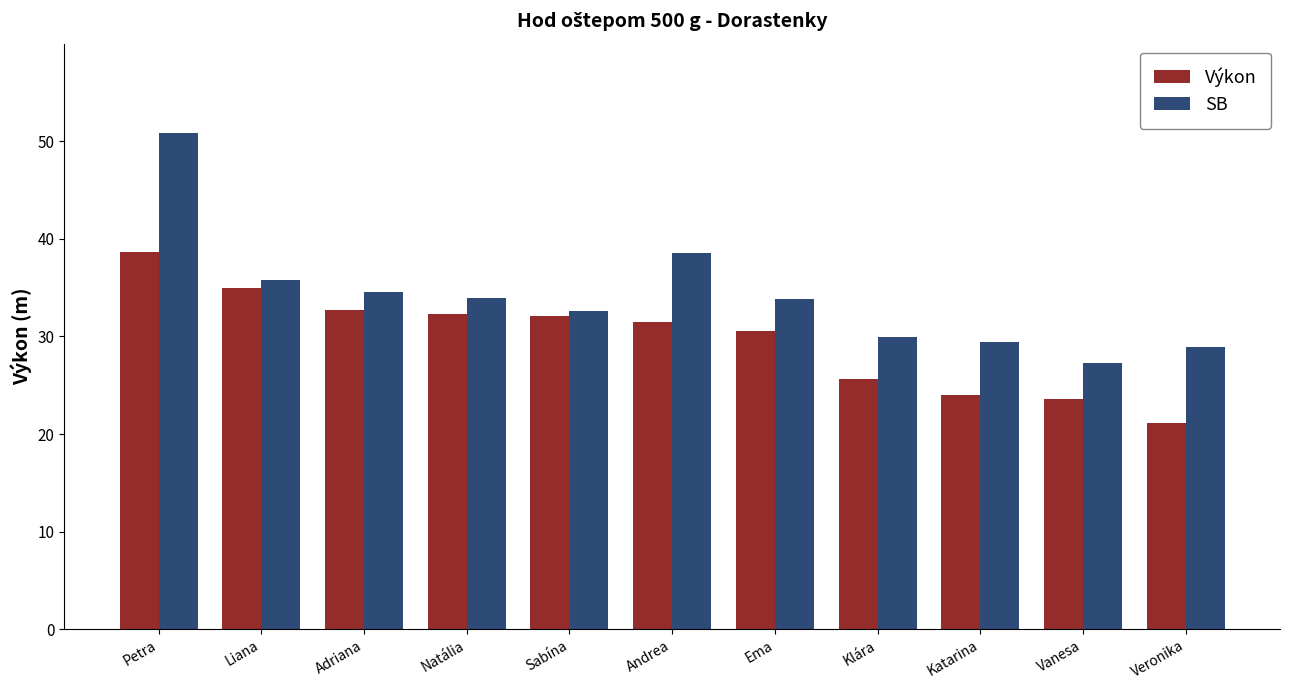

Rank the series by their maximum value, from highest to lowest.

SB, Výkon